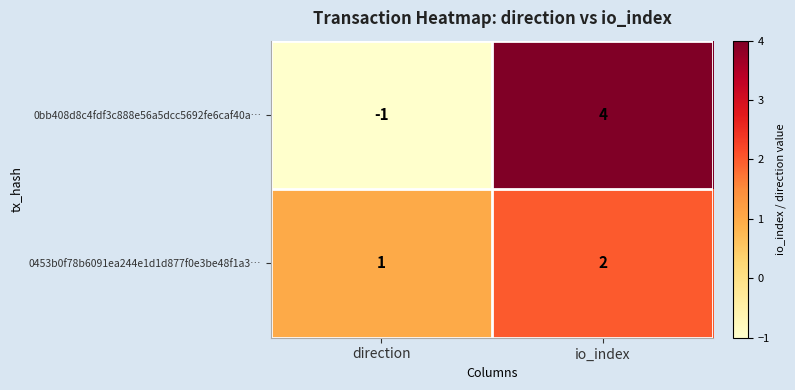

List the labels in order of 0bb408d8c4fdf3c888e56a5dcc5692fe6caf40a… value, smallest first.

direction, io_index